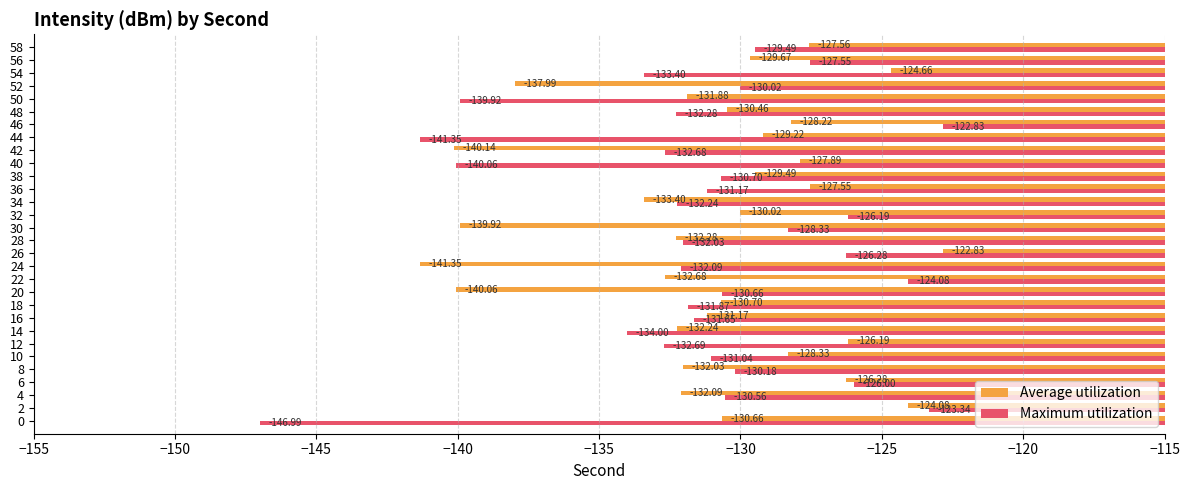

At 28, list the series in order from largest to smallest.

Maximum utilization, Average utilization